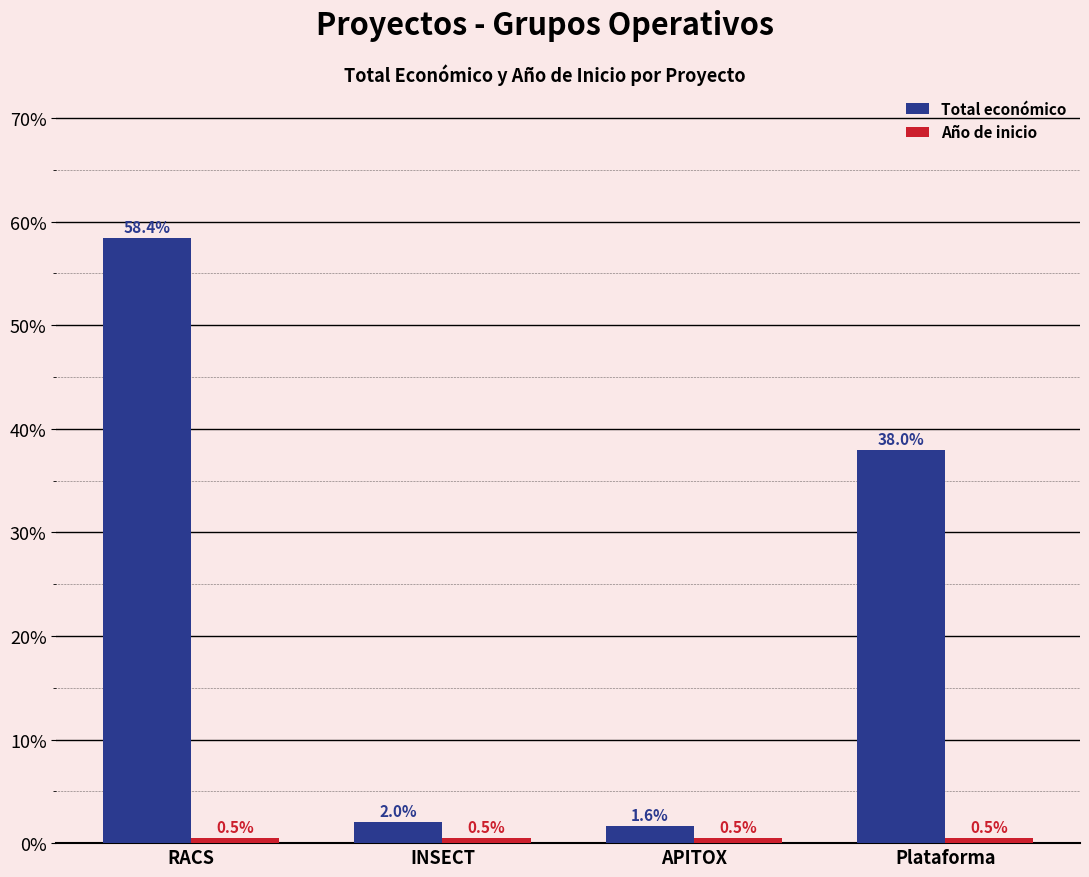

How many categories are shown in the chart?

4